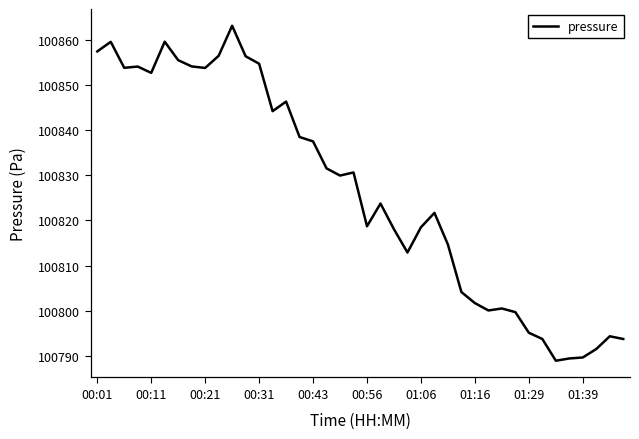

What is the greatest value displayed?

100863.1